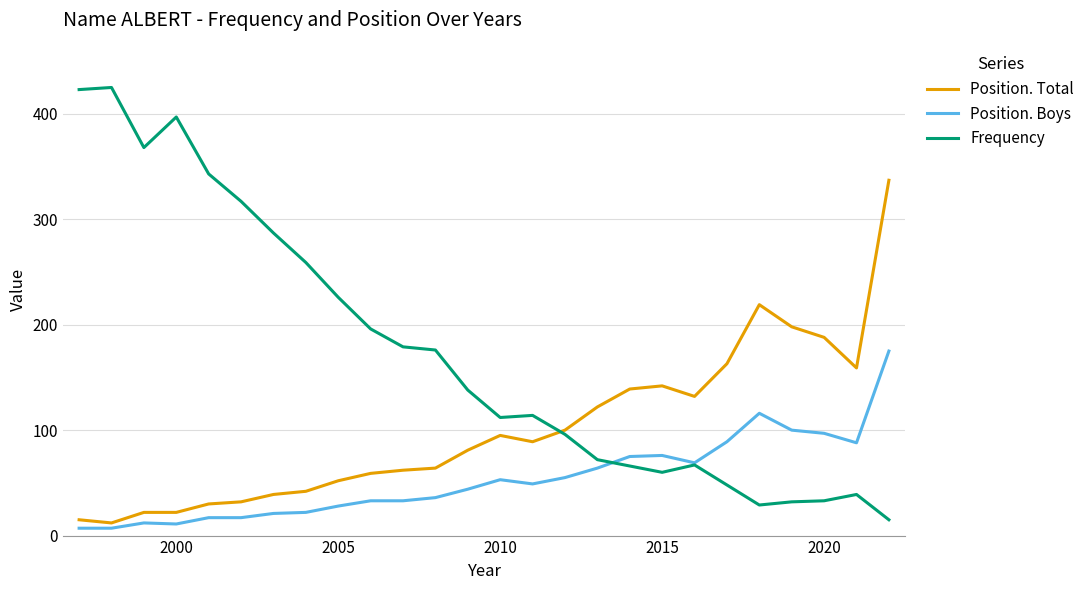

Which series has the largest range (max minus min)?

Frequency